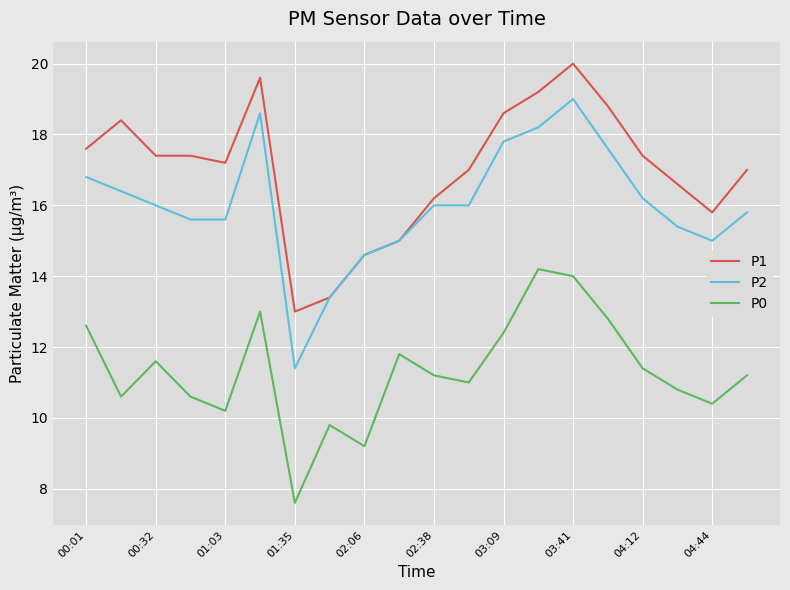

Which series has the widest spread of values?

P2